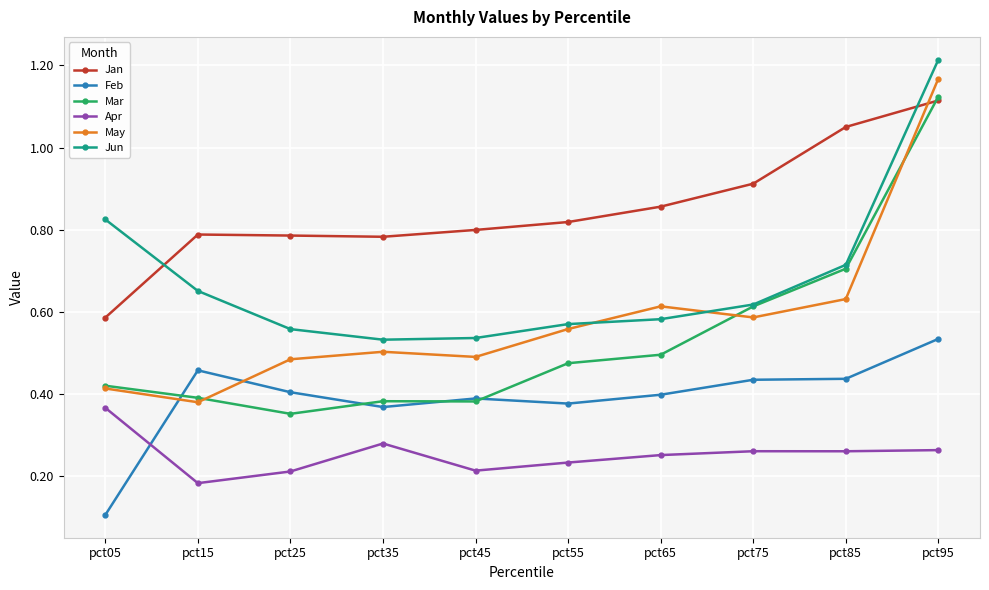

Which category has the lowest value across all series?

pct05